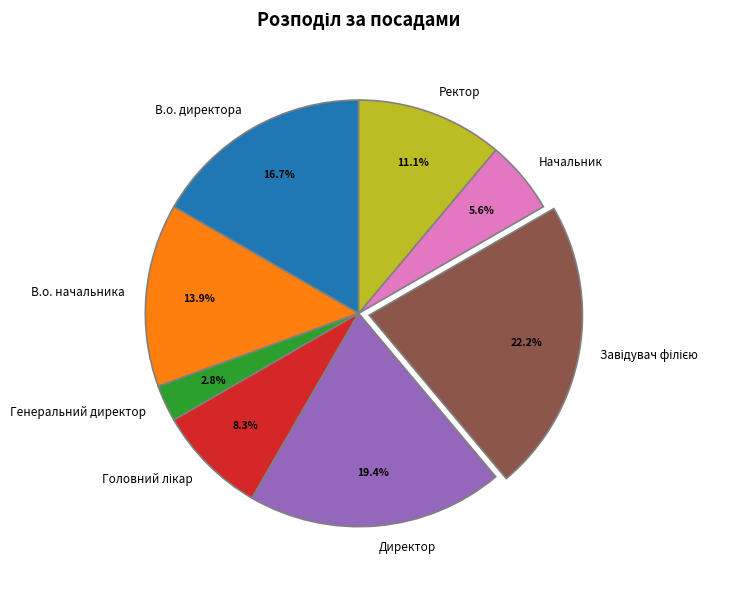

Is there any slice that represents more than half of the pie?

No